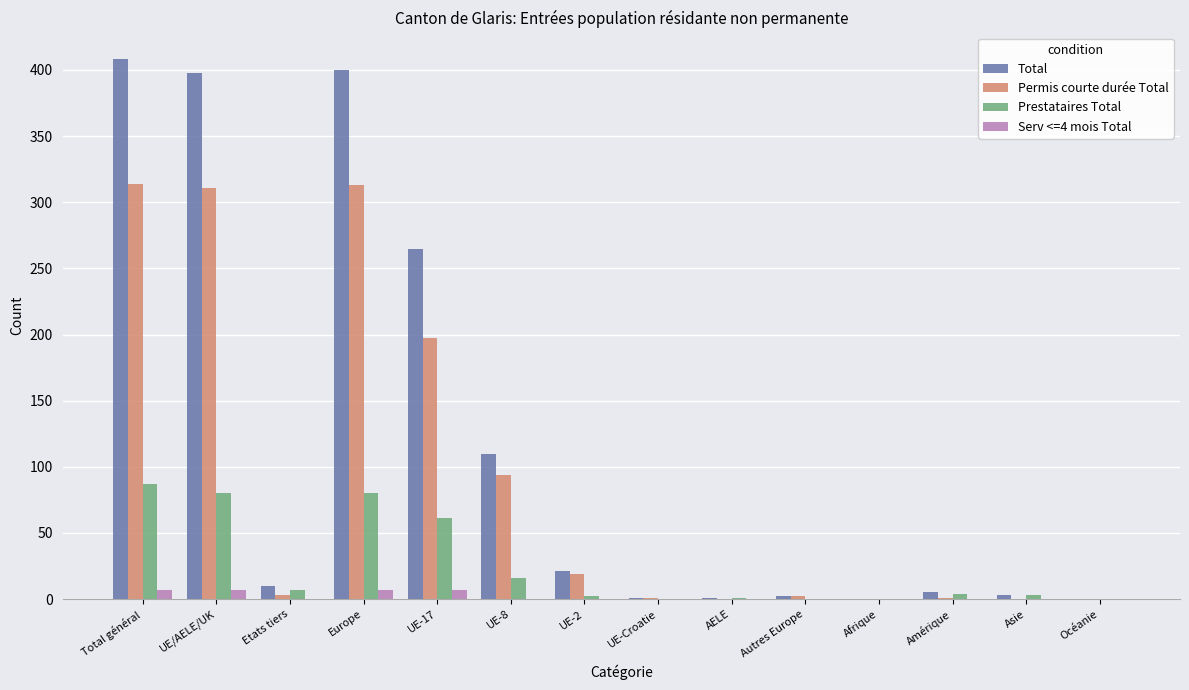

Which series changed the most between Europe and Amérique?

Total